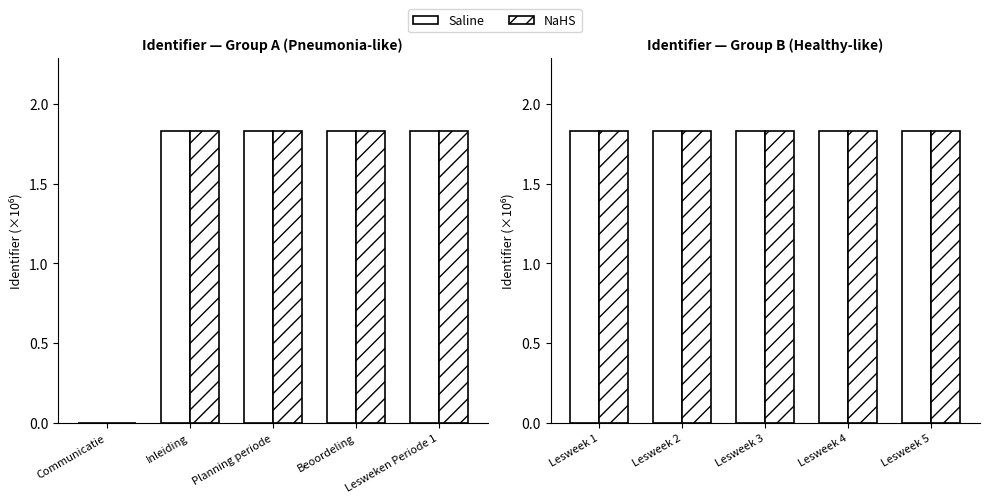

What is the value of the Saline bar at the 5th from the left?

1.8